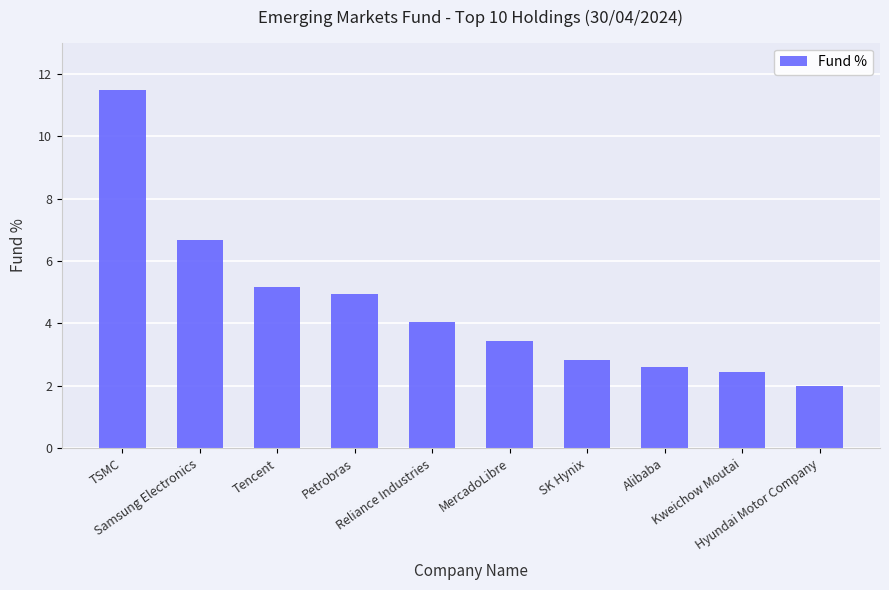

What is the label of the 1st bar from the left?

TSMC